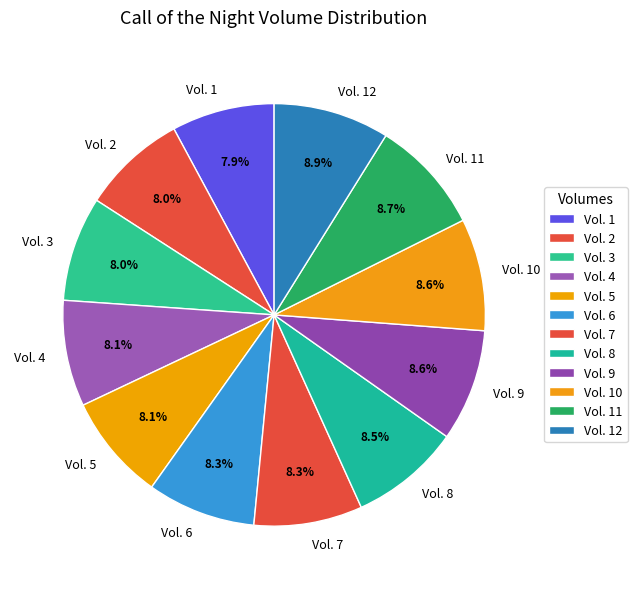

How many slices are in this pie chart?

12